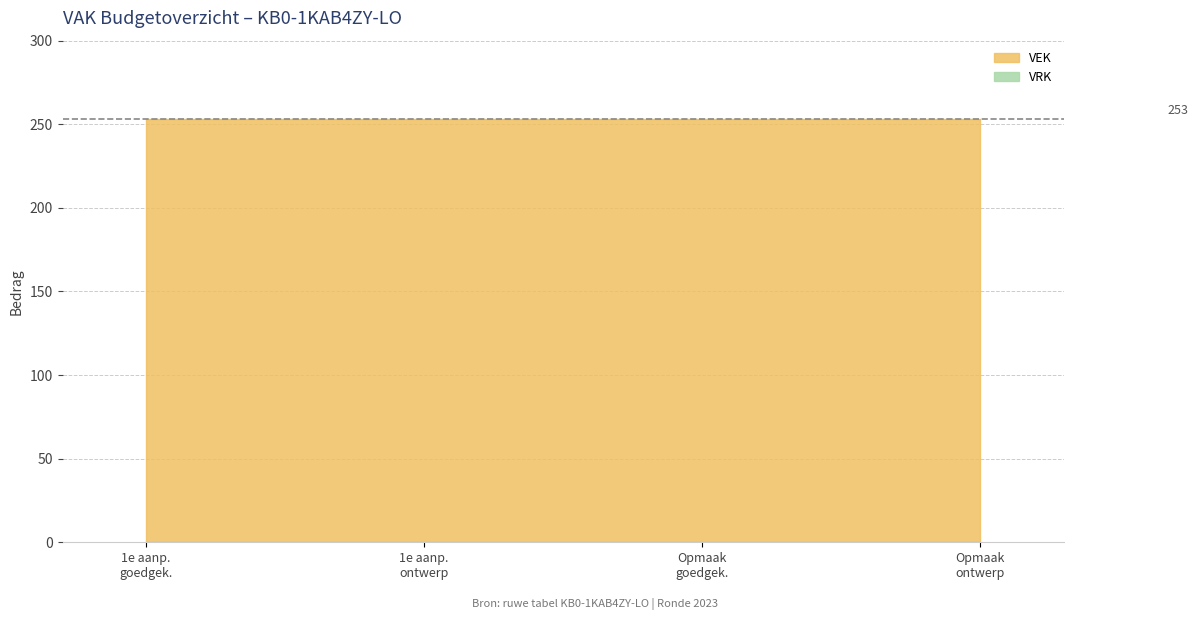

What is the value of the VEK point at the 2nd from the left?

253